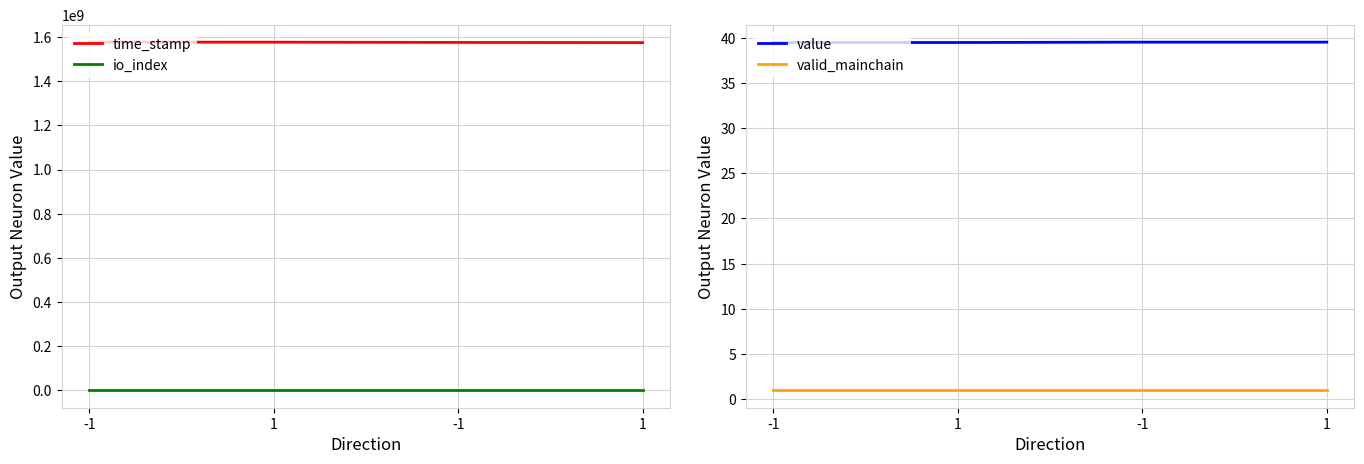

At which category is the sum across all series the highest?

-1